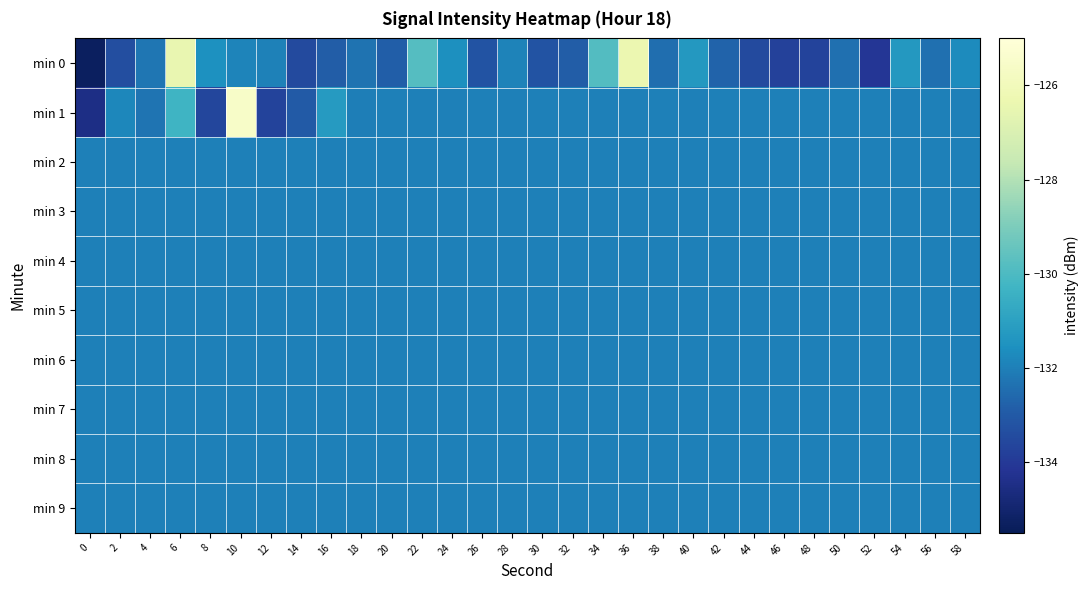

Rank the series by their maximum value, from highest to lowest.

min 1, min 0, min 2, min 3, min 4, min 5, min 6, min 7, min 8, min 9